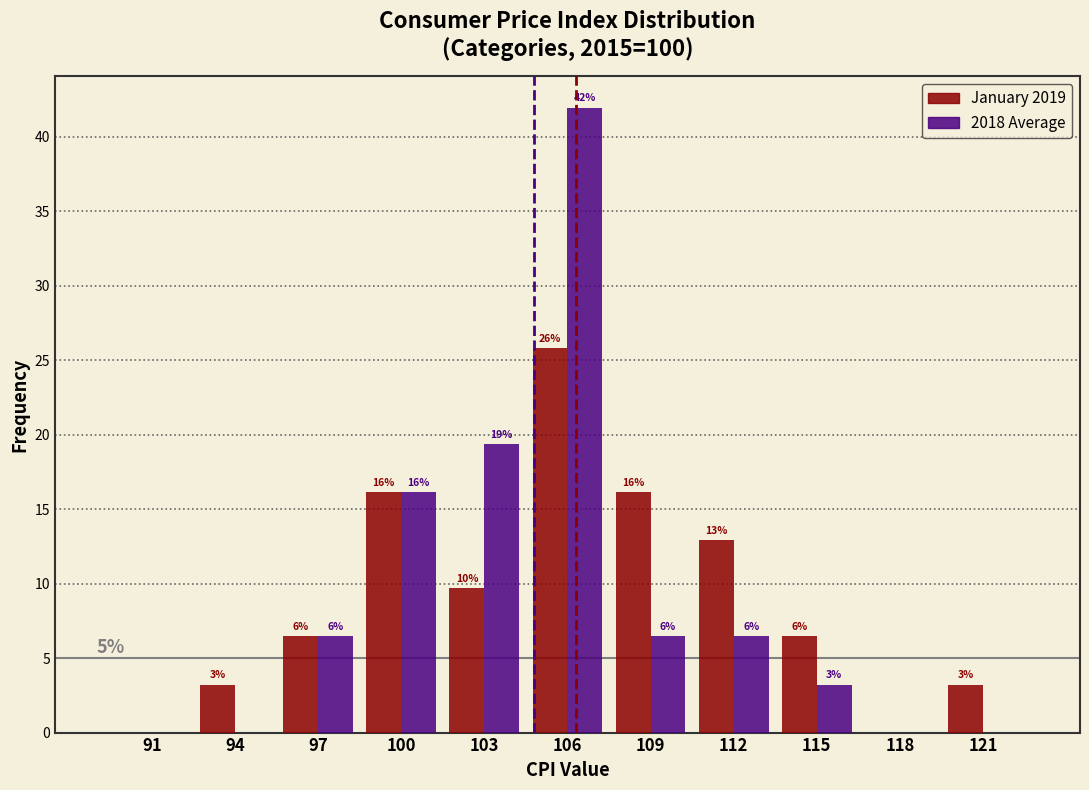

How many groups of bars are there?

11